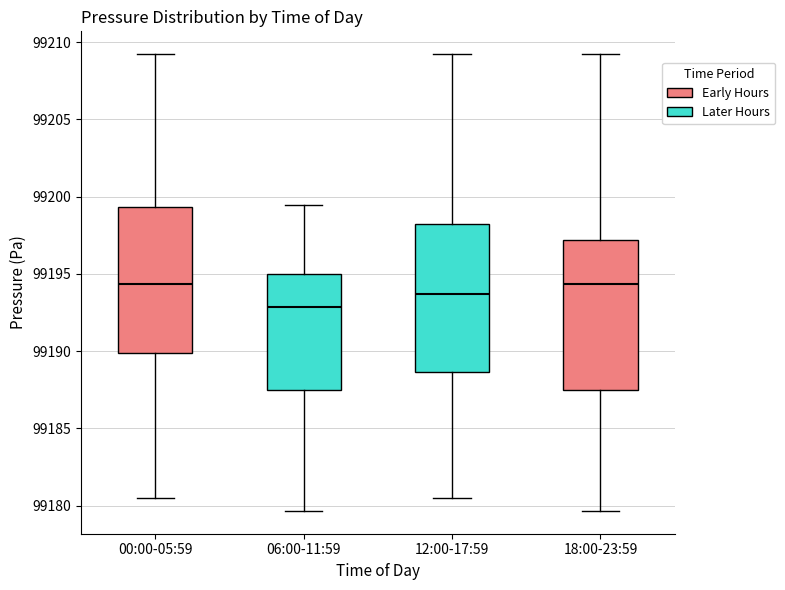

Where does the upper whisker of the box for 00:00-05:59 end on the y-axis? The values are not printed on the chart, so give them approximately, as read against the axis.

99209.0